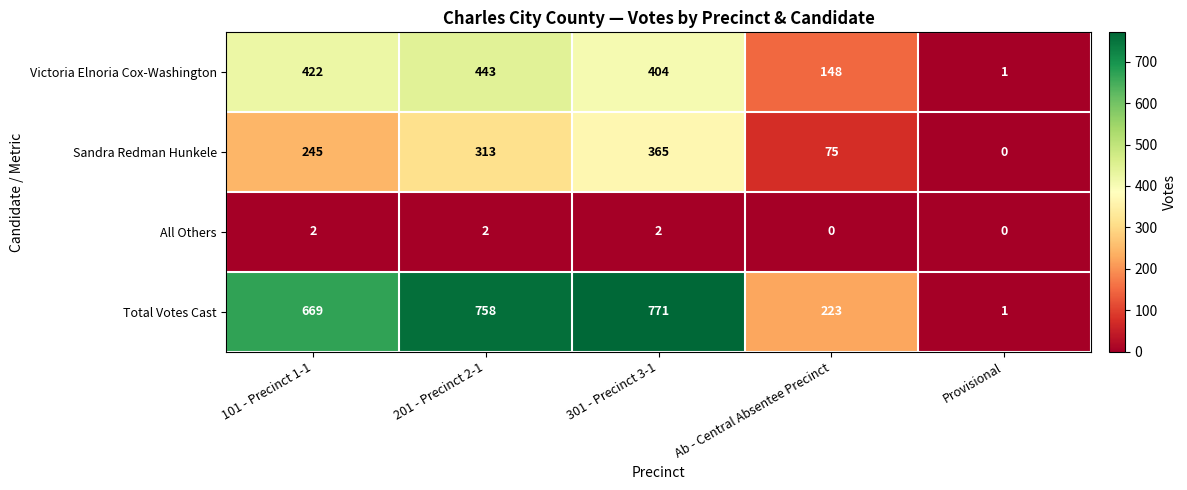

The Total Votes Cast series shows 758 at 201 - Precinct 2-1. True or false?

True